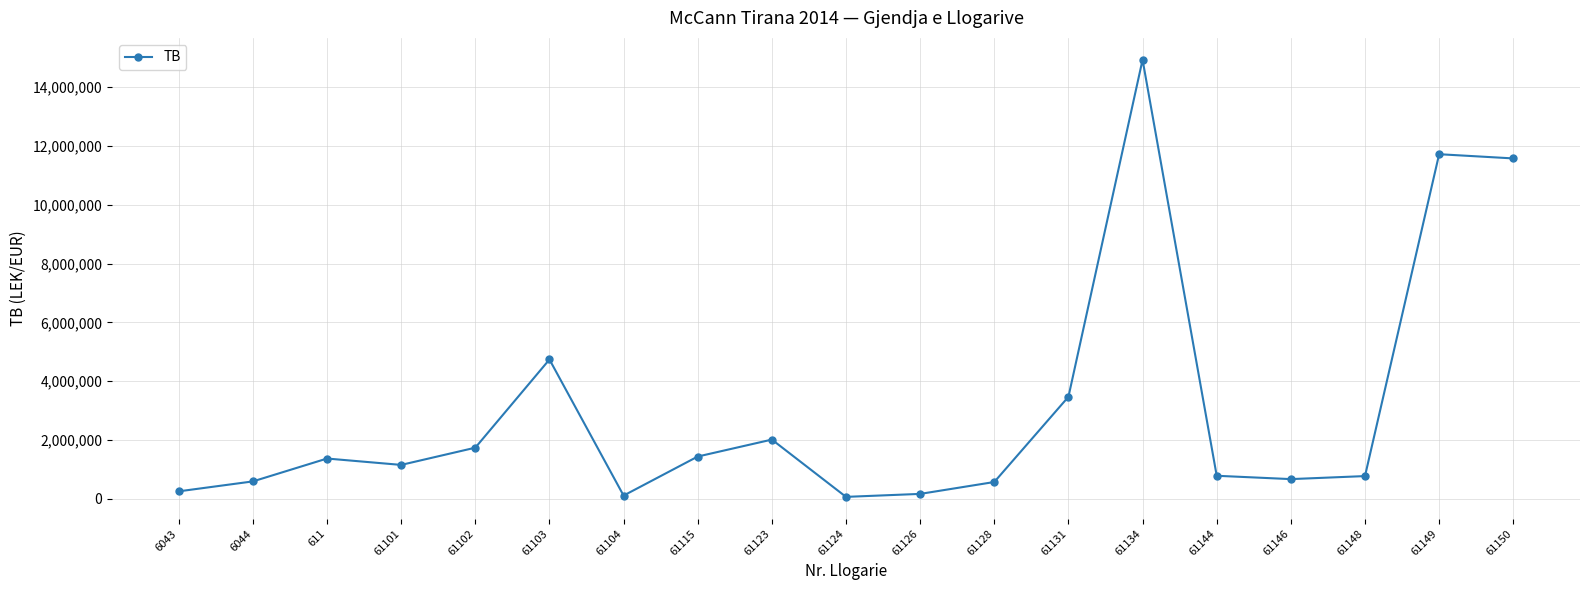

What is the value of the 14th point from the left?

14931158.8